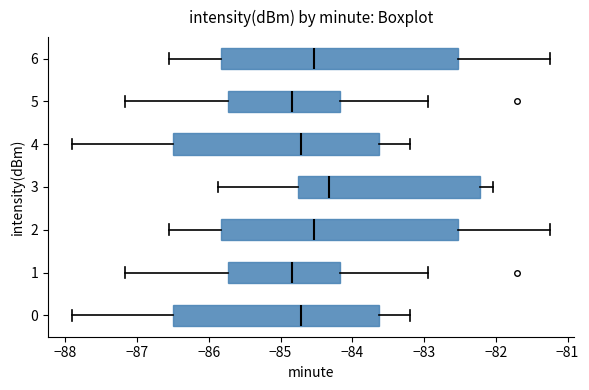

Where is the left edge of the box at y = 4 on the x-axis? The values are not printed on the chart, so give them approximately, as read against the axis.

-86.5